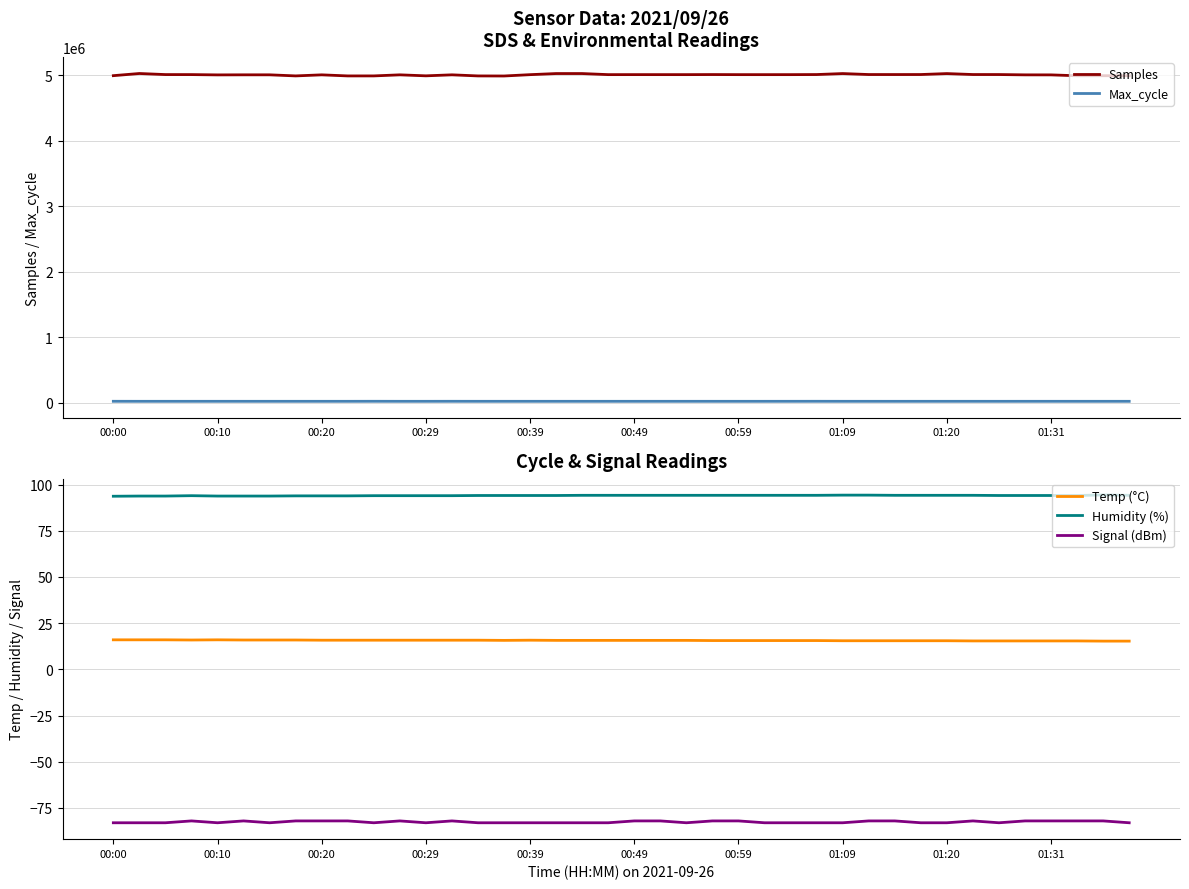

The value of Signal (dBm) at 00:49 is -82.0. True or false?

True